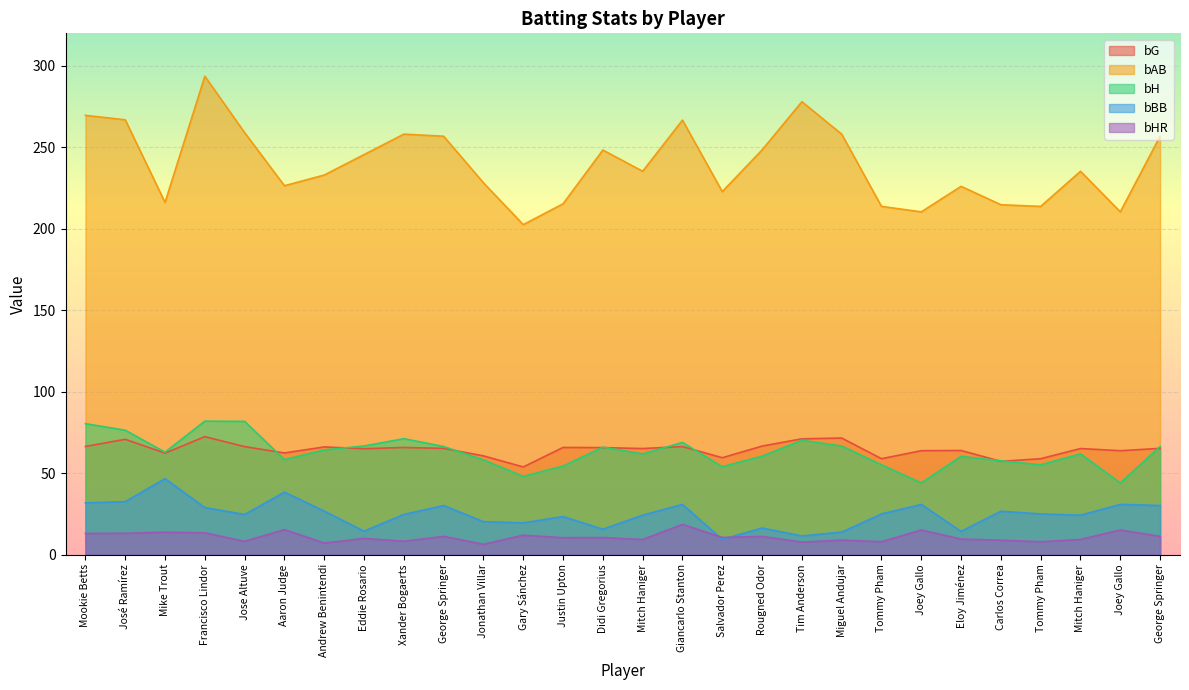

Is it true that bBB equals 25.2 at Eddie Rosario?

False